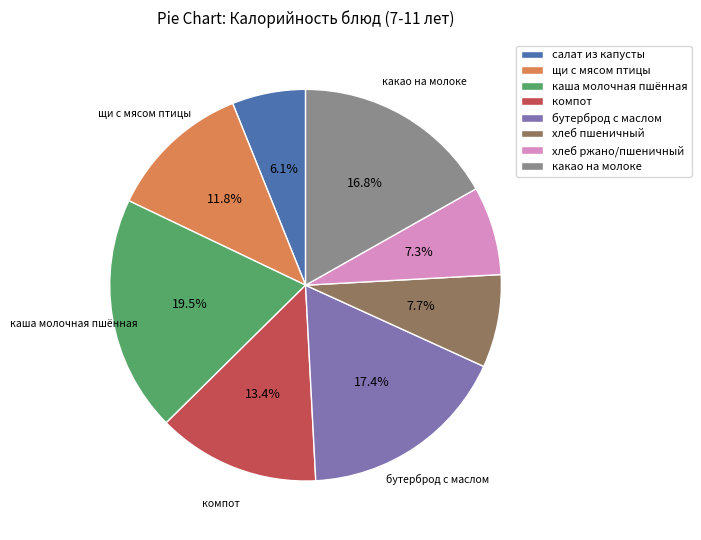

How many slices are in this pie chart?

8